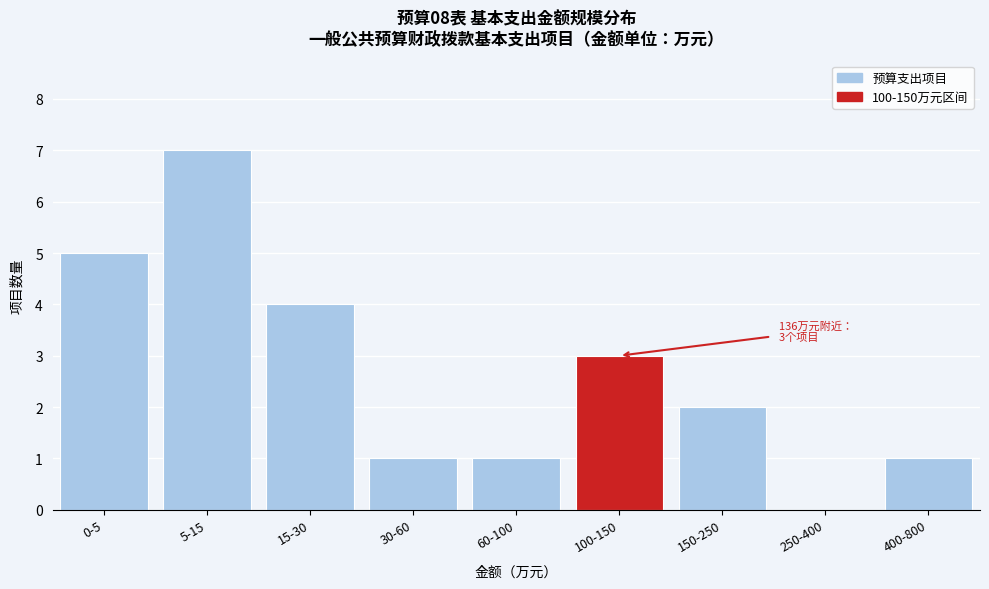

Reading left to right, list all the values displayed in this chart.

0-5=5	5-15=7	15-30=4	30-60=1	60-100=1	100-150=3	150-250=2	250-400=0	400-800=1